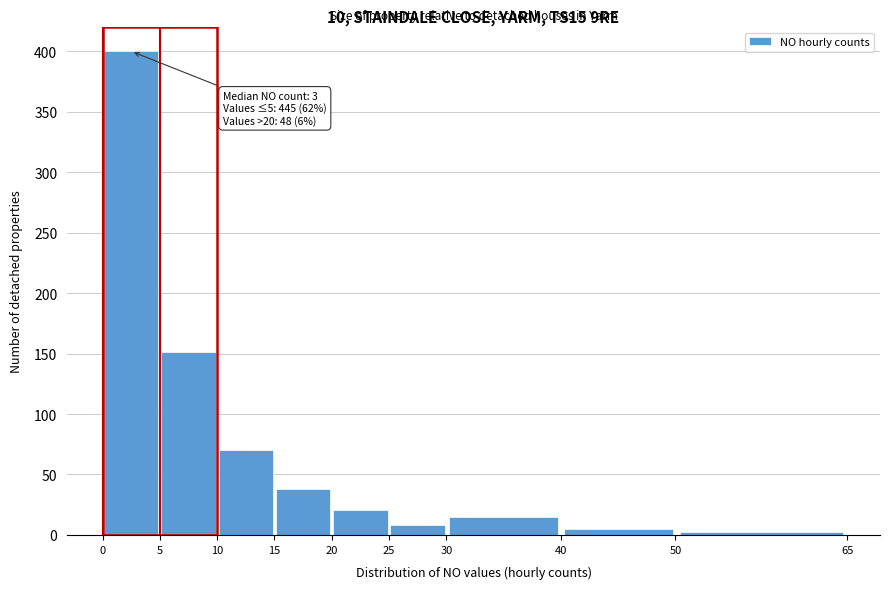

Over which range of the x-axis is the bar tallest?

0 to 5